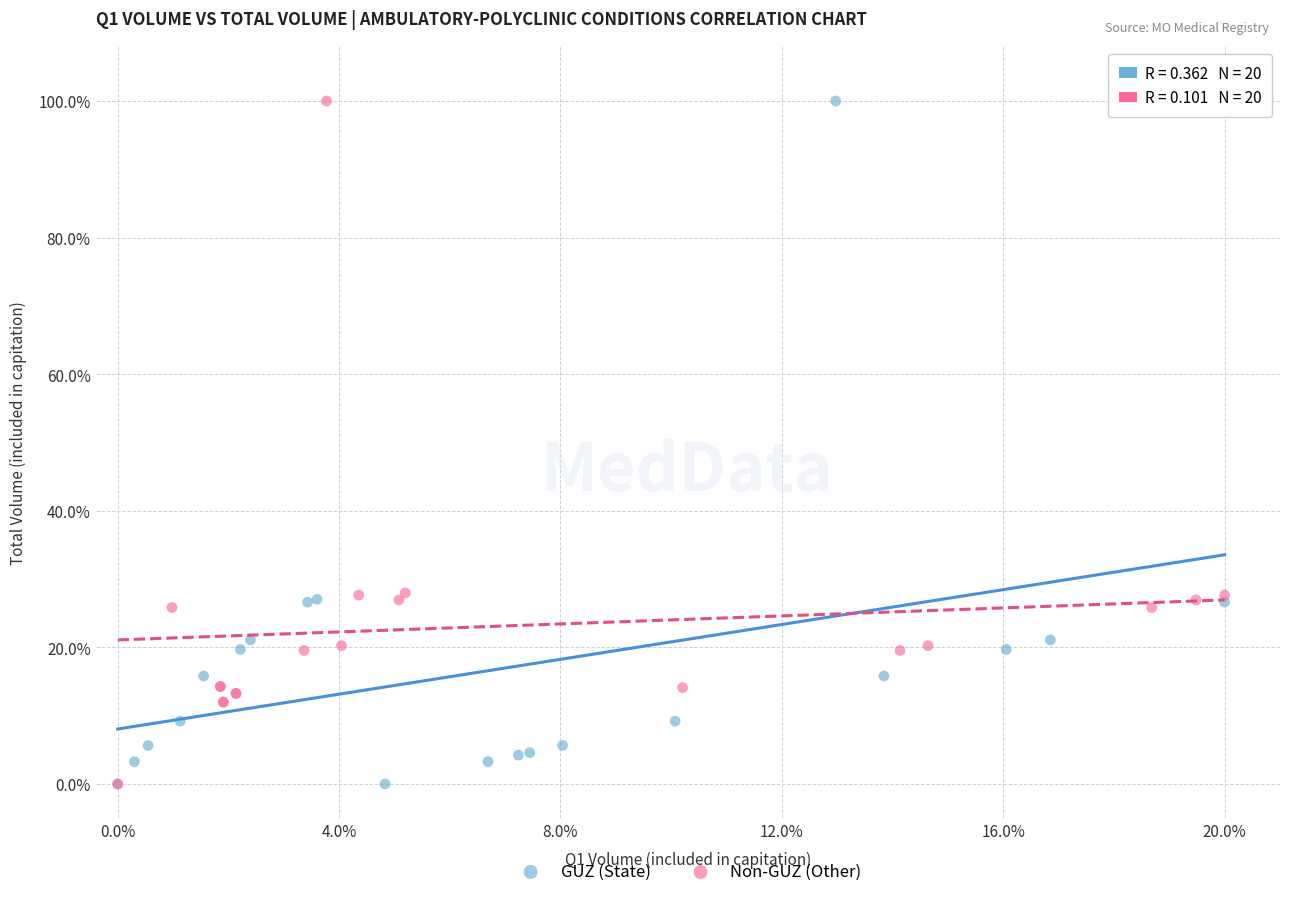

What are all the series names shown in the legend?

GUZ (State), Non-GUZ (Other)